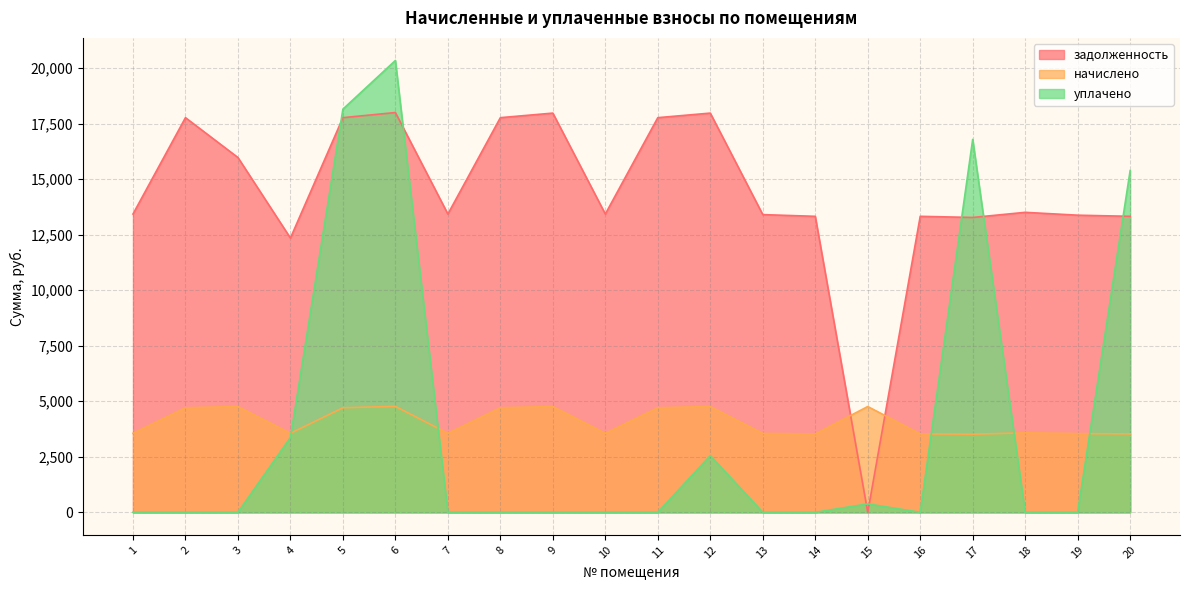

What is the total value across all series at 20?

32247.0